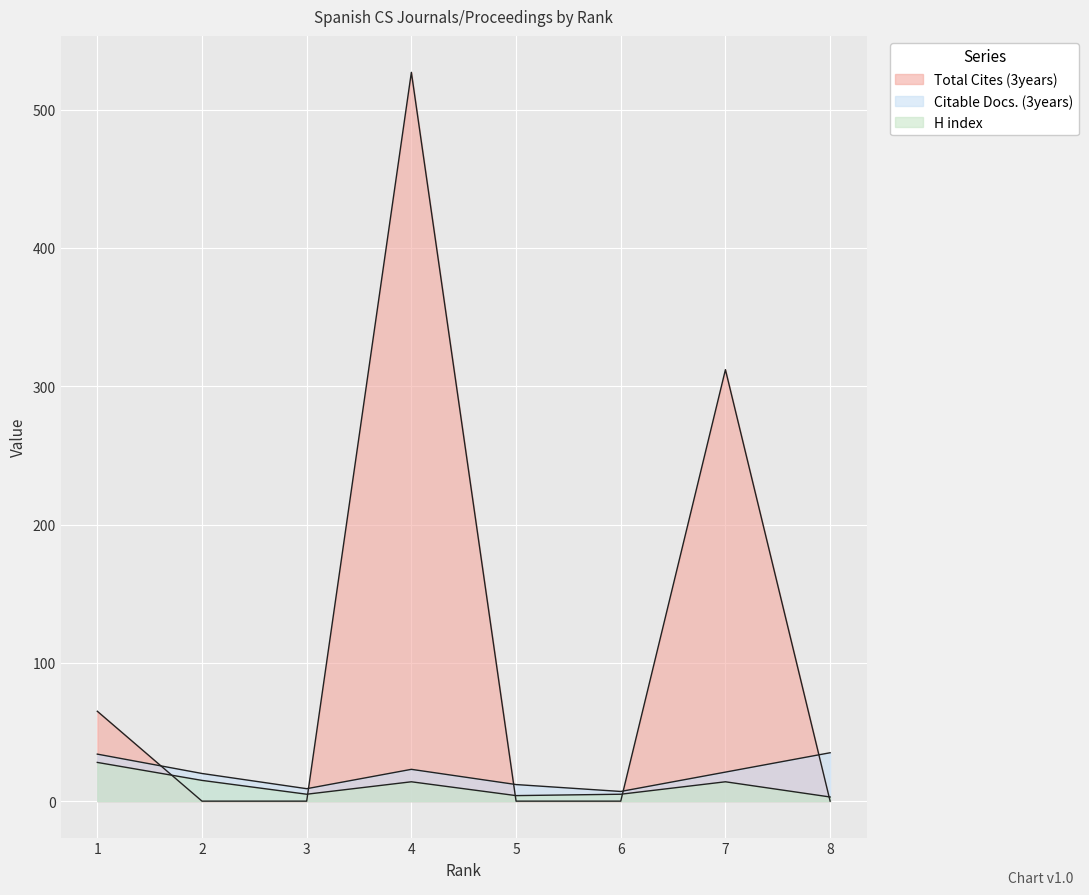

The Citable Docs. (3years) series shows 34 at 1. True or false?

True